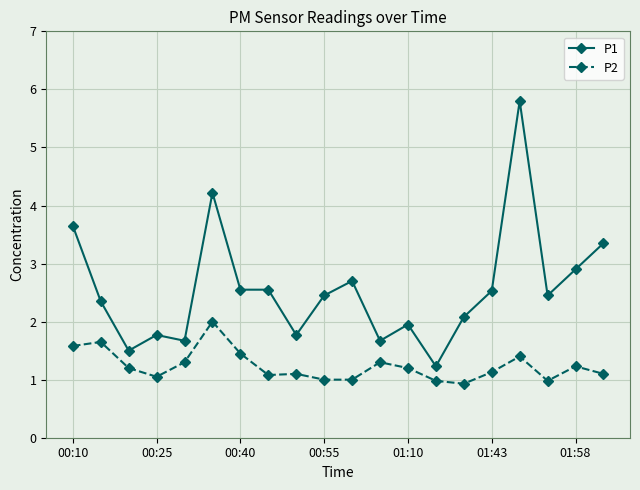

Which series has the largest range (max minus min)?

P1